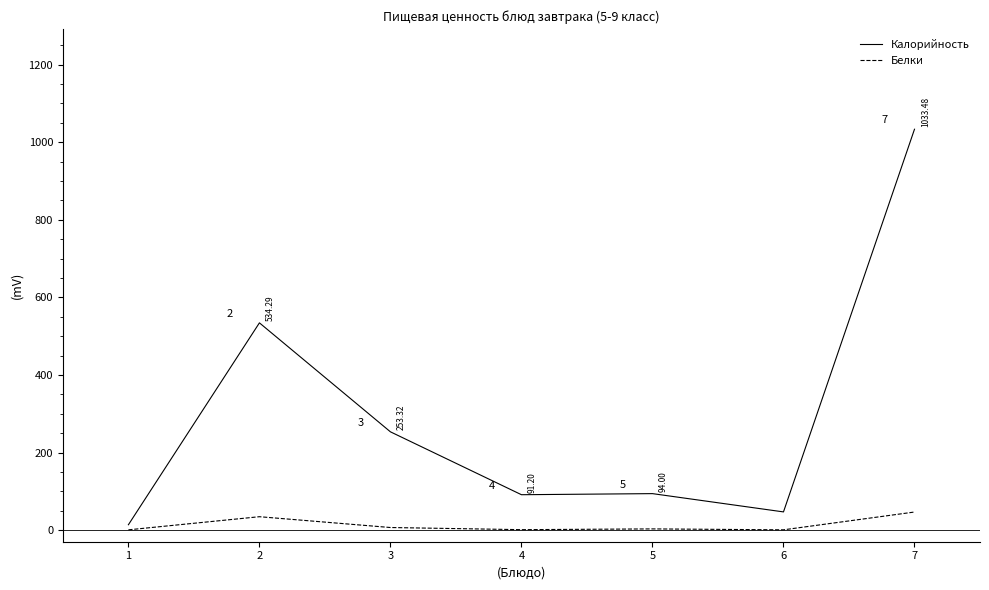

True or false: Белки and Калорийность cross at least once.

False